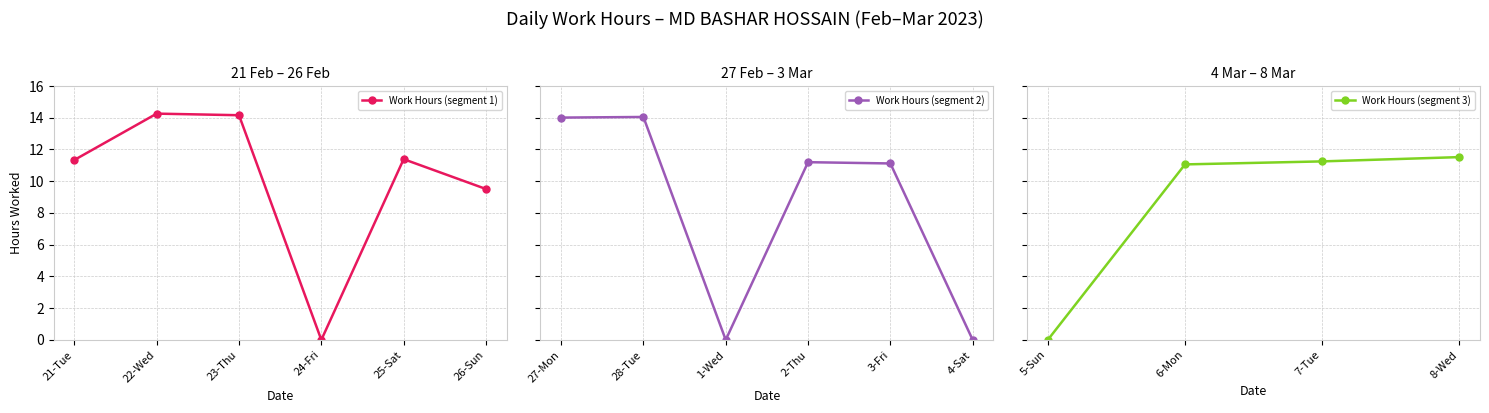

Between which two adjacent categories do 11.34 and Work Hours first intersect?

23-Thu and 24-Fri